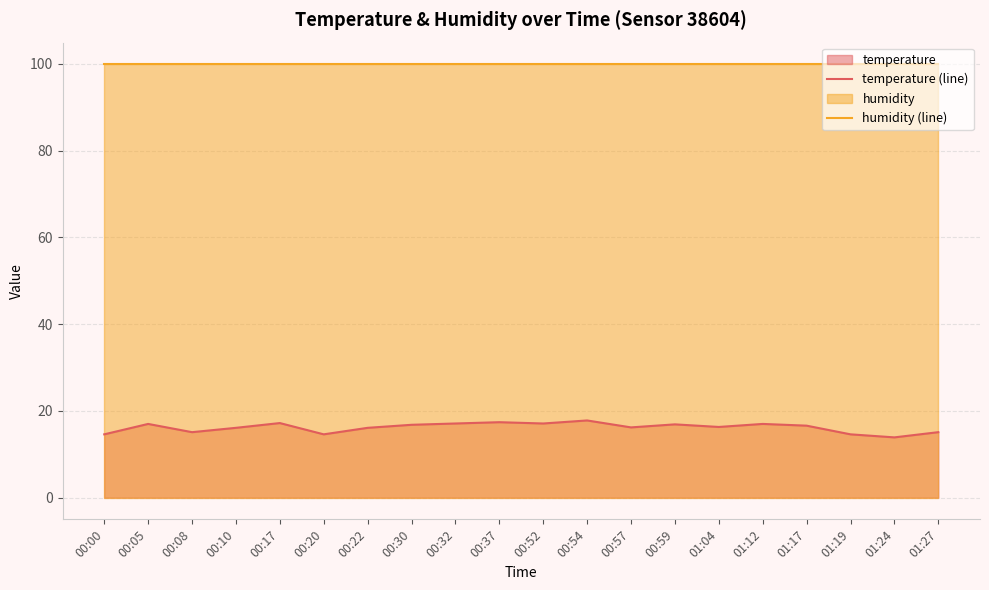

True or false: humidity (line) has a value of 131.2 at 00:17.

False